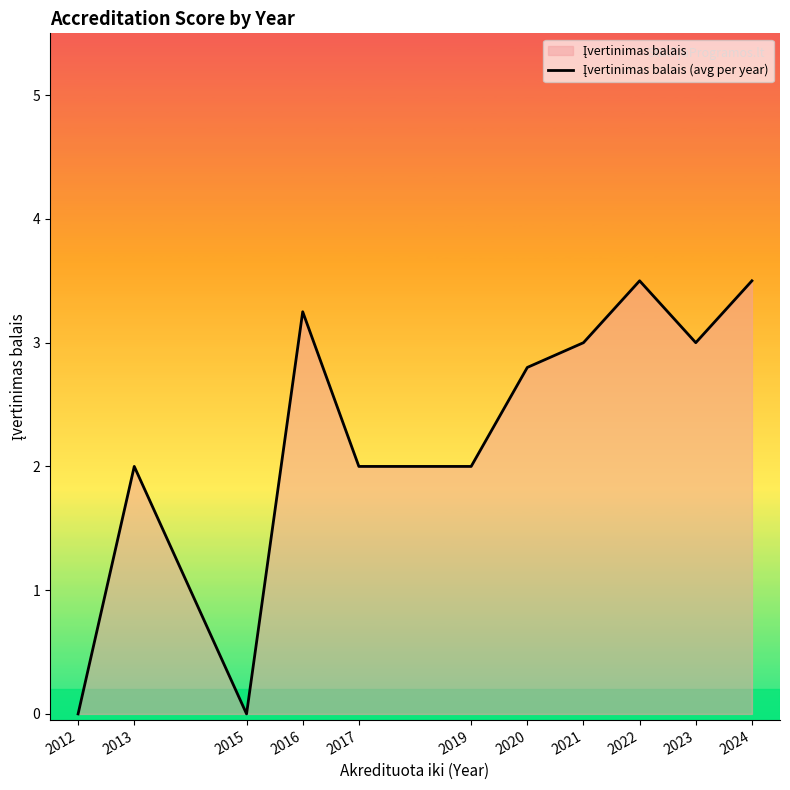

At which label is the value closest to 1?

2012